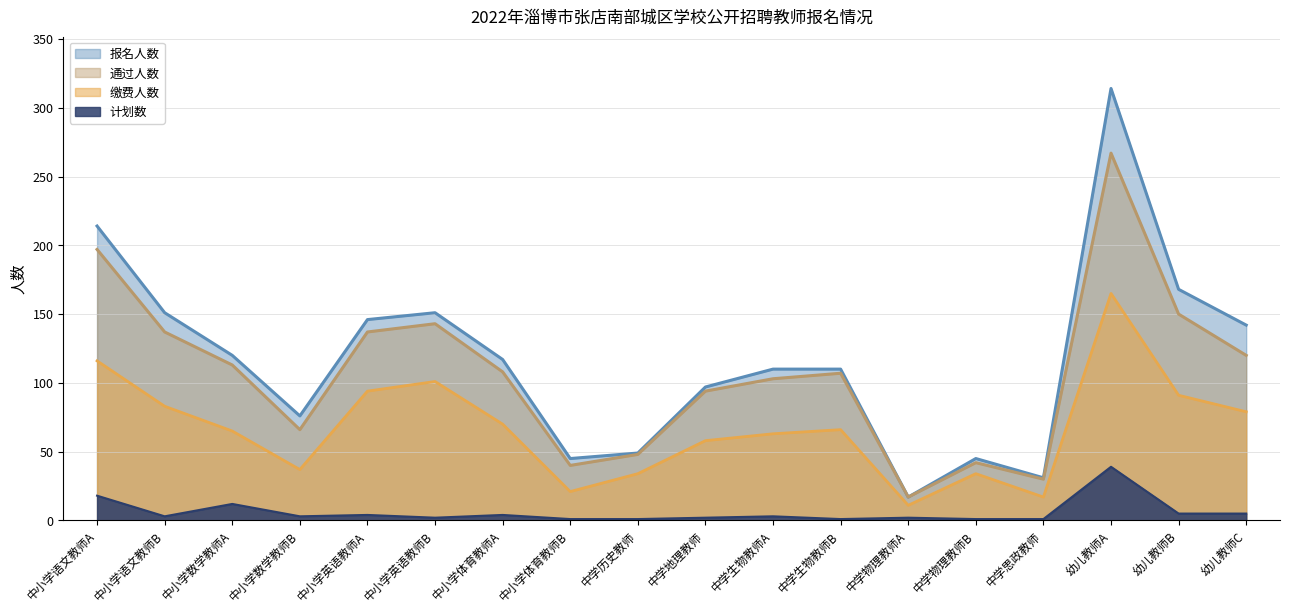

How many lines are shown in the chart?

4